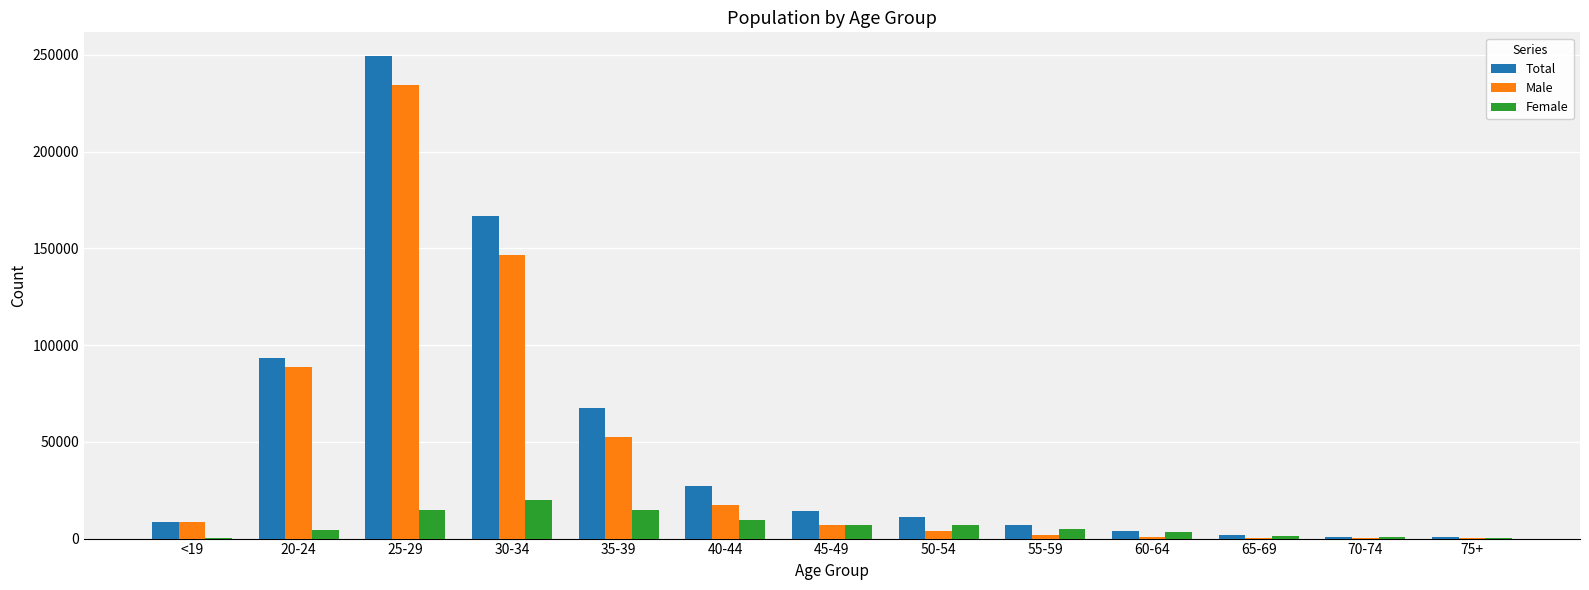

Which series has the widest spread of values?

Total